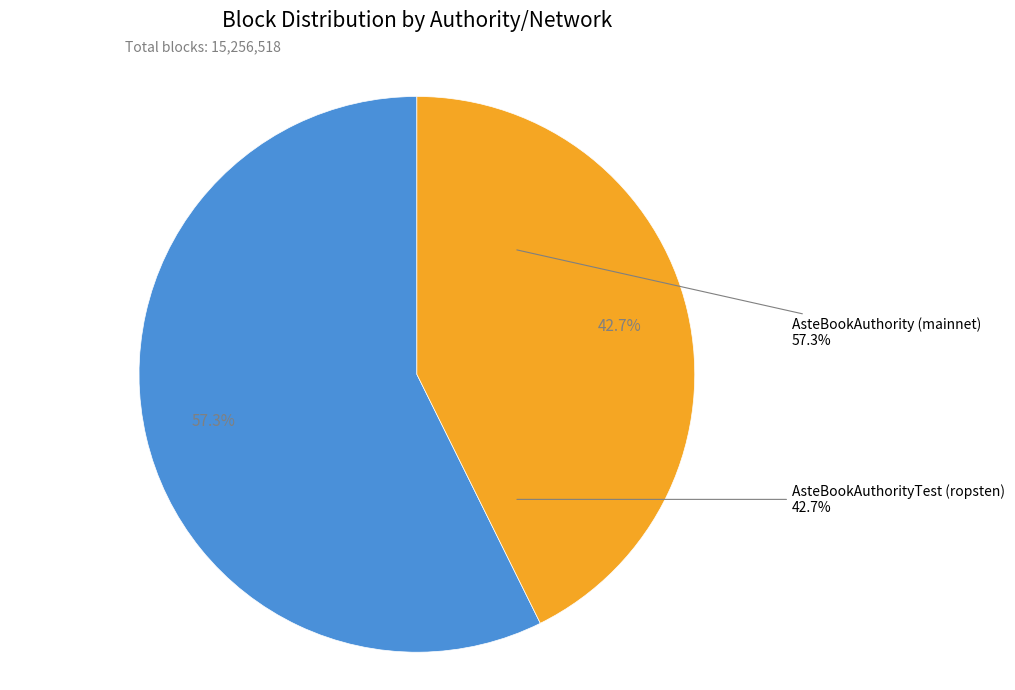

True or false: AsteBookAuthority (mainnet) accounts for 57% of the total.

True